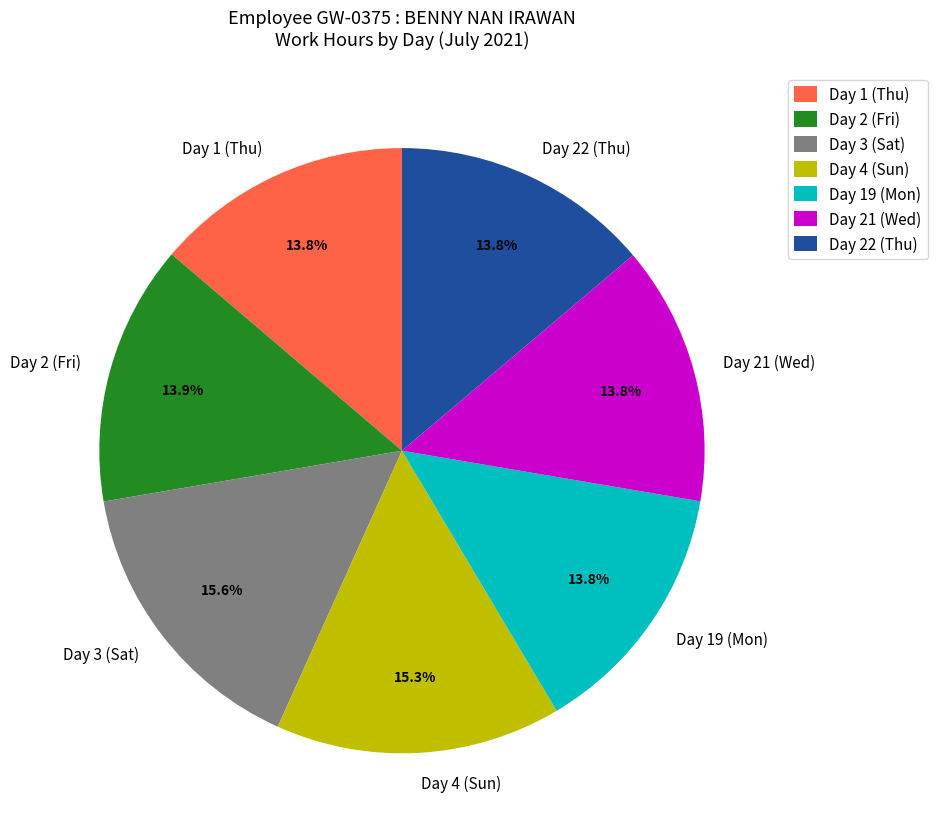

Approximately how many times larger is the value at Day 21 (Wed) compared to Day 1 (Thu)?

1.0